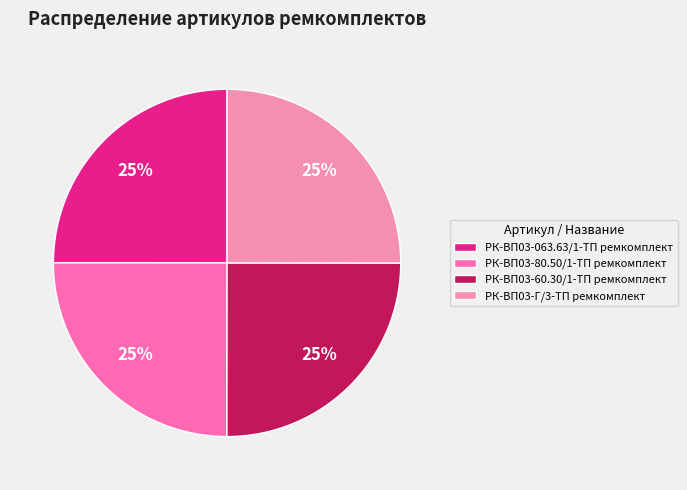

Does РК-ВП03-Г/3-ТП ремкомплект account for over 50% of the chart?

No